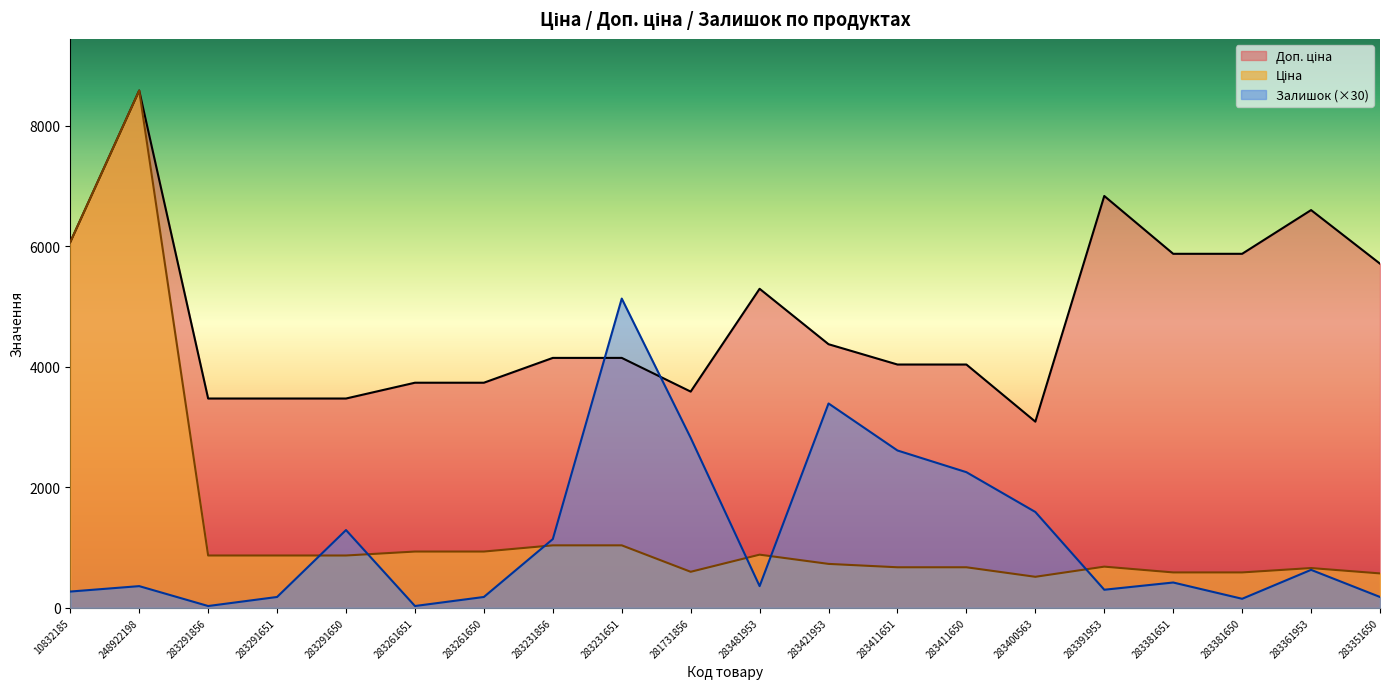

List the series in order of their peak value, lowest first.

Залишок, Ціна, Доп. ціна